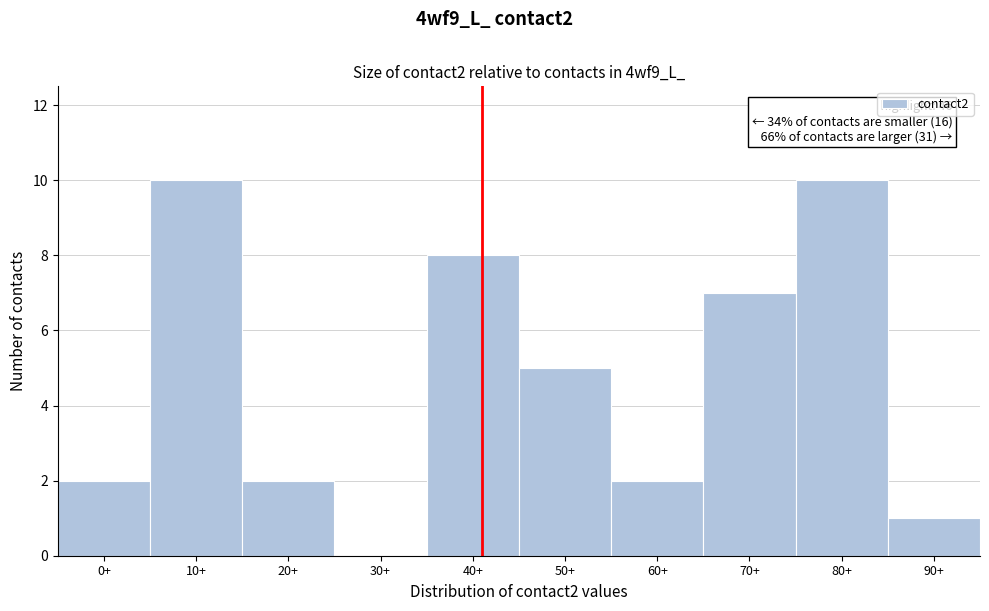

Reading left to right, extract all data points from this chart.

0+=2	10+=10	20+=2	30+=0	40+=8	50+=5	60+=2	70+=7	80+=10	90+=1